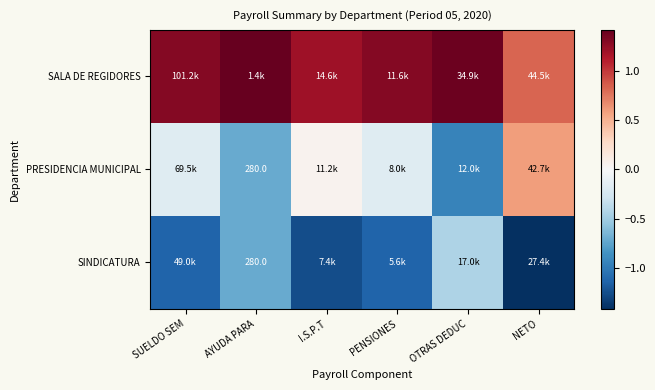

What is the difference between the highest and lowest values at PENSIONES?

2.4